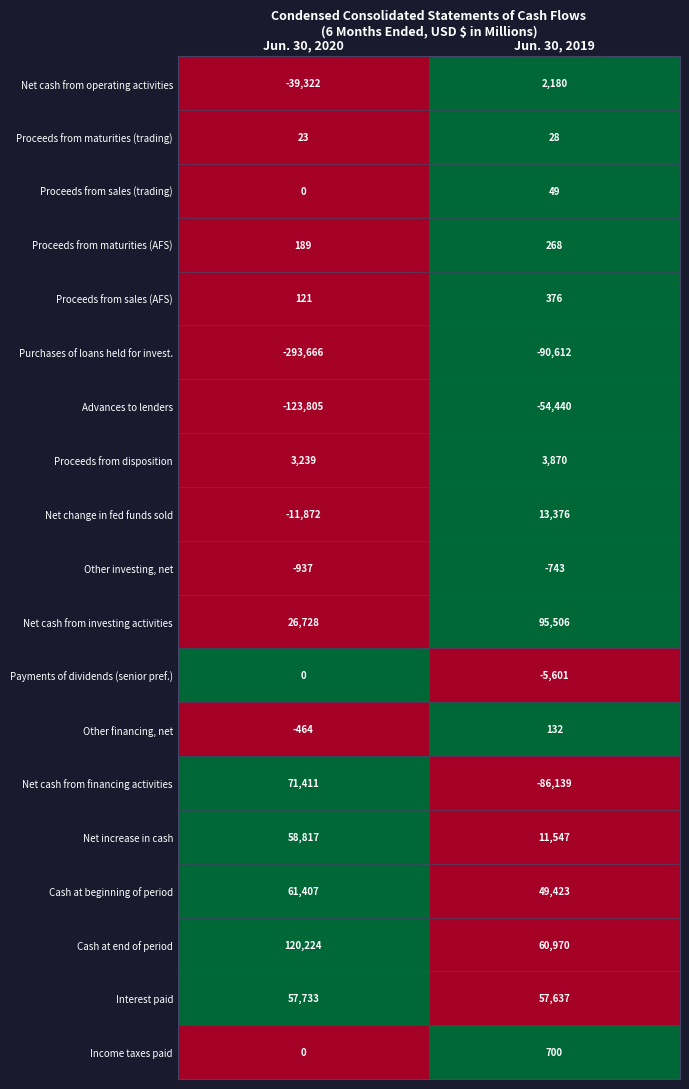

Is it true that Net increase in cash equals 11547 at Jun. 30, 2019?

True